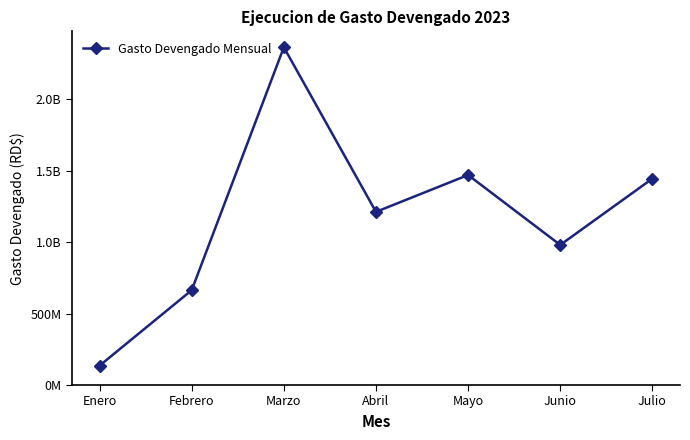

How many points are lower than both their immediate neighbors (excluding endpoints)?

2